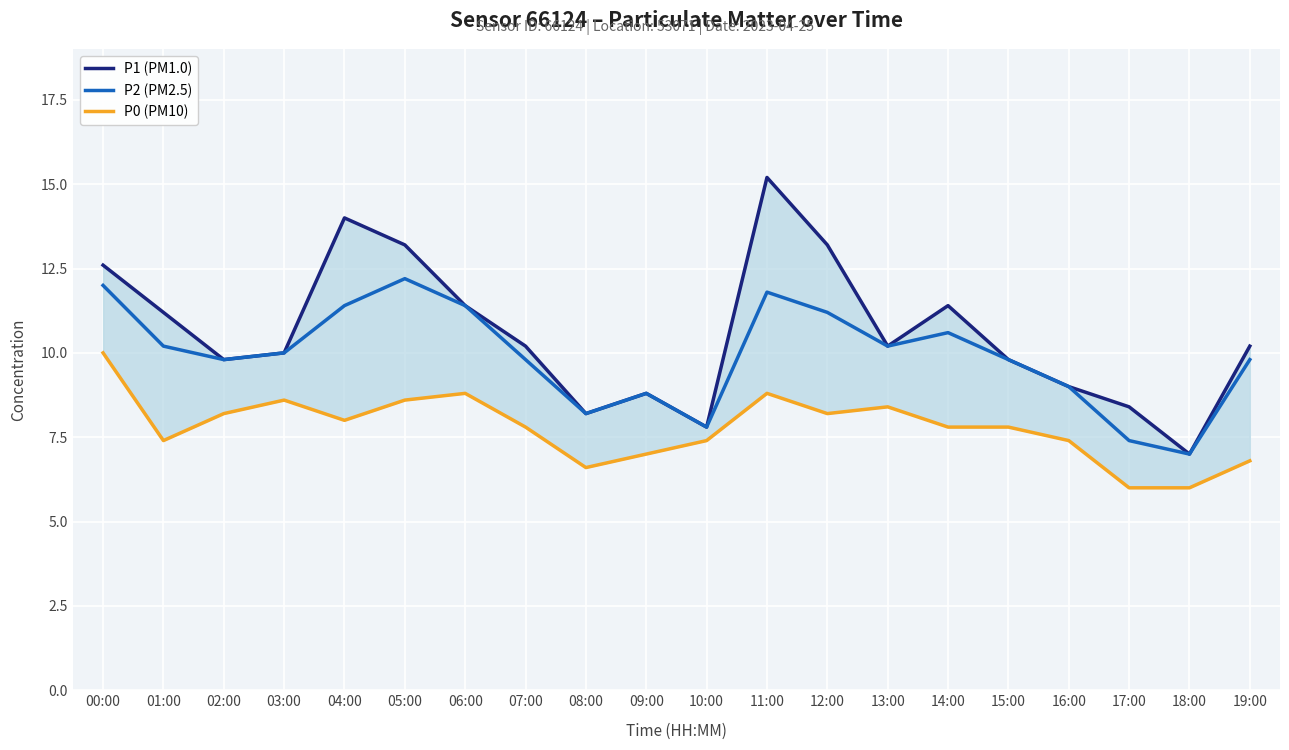

What is the average value of the P2 (PM2.5) series?

9.9